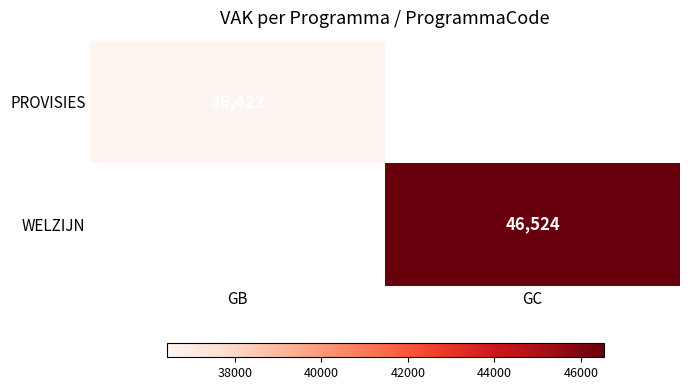

How many distinct data groups are displayed?

2